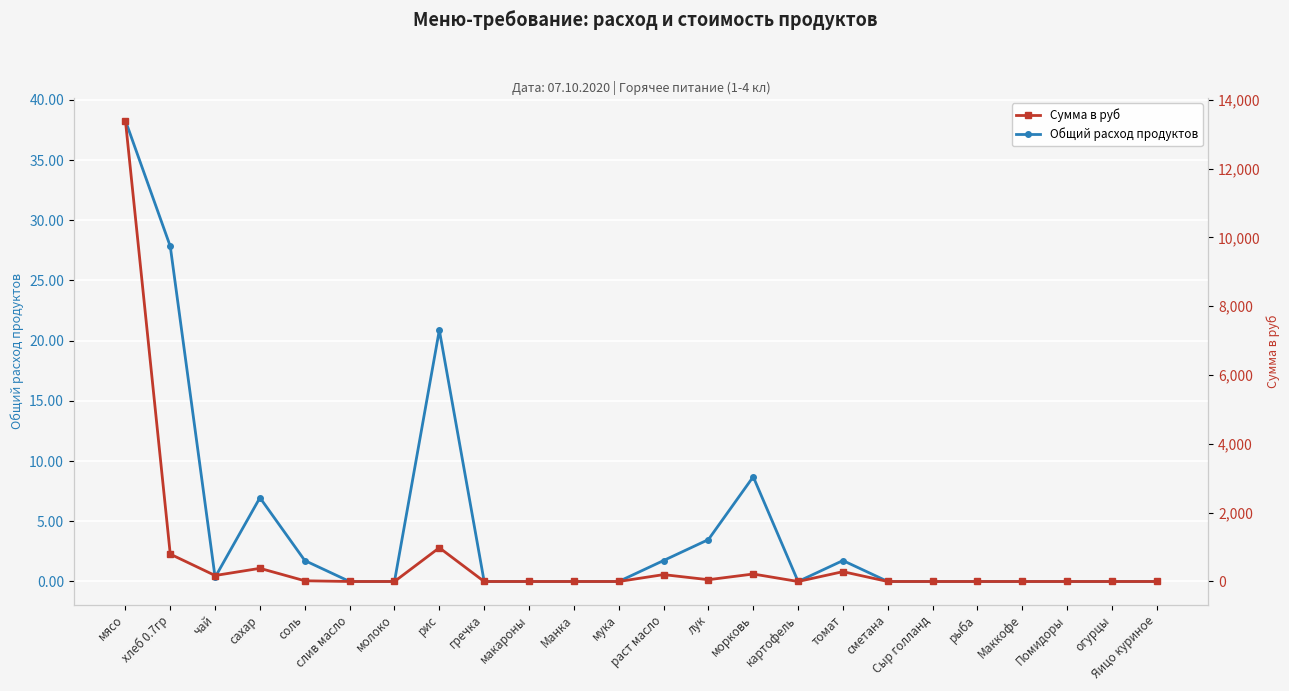

Reading right to left, what are all the values shown in this chart?

Общий расход продуктов: Яицо куриное=0.0	огурцы=0.0	Помидоры=0.0	Маккофе=0.0	рыба=0.0	Сыр голланд=0.0	сметана=0.0	томат=1.7	картофель=0.0	морковь=8.7	лук=3.5	раст масло=1.7	мука=0.0	Манка=0.0	макароны=0.0	гречка=0.0	рис=20.9	молоко=0.0	слив масло=0.0	соль=1.7	сахар=7.0	чай=0.3	хлеб 0.7гр=27.8	мясо=38.3
Сумма в руб: Яицо куриное=0.0	огурцы=0.0	Помидоры=0.0	Маккофе=0.0	рыба=0.0	Сыр голланд=0.0	сметана=0.0	томат=285.9	картофель=0.0	морковь=217.5	лук=52.2	раст масло=200.1	мука=0.0	Манка=0.0	макароны=0.0	гречка=0.0	рис=981.4	молоко=0.0	слив масло=0.0	соль=20.9	сахар=382.8	чай=174.0	хлеб 0.7гр=795.4	мясо=13398.0